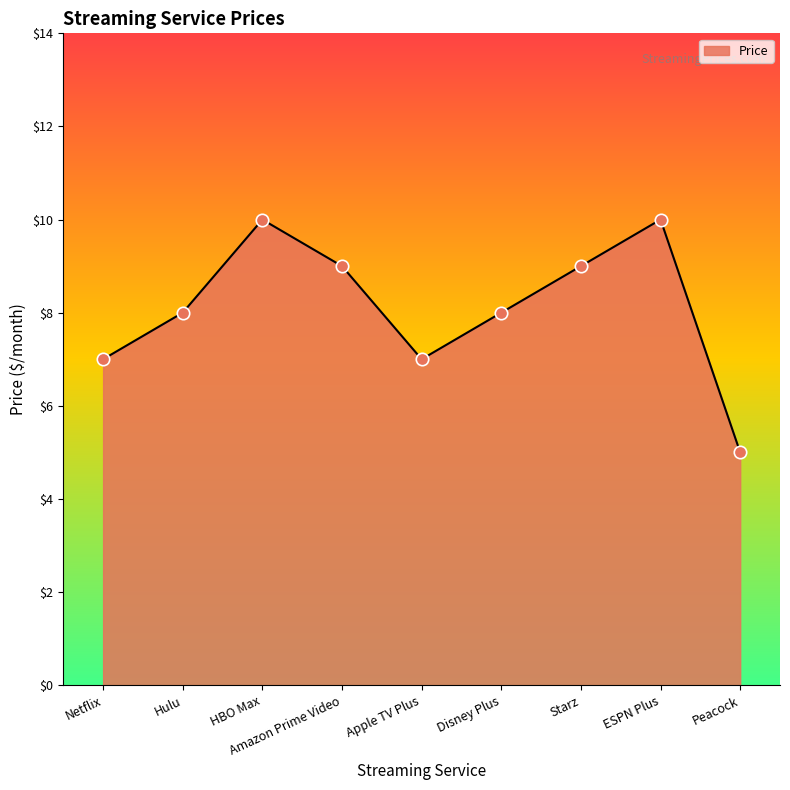

What is the change in value from Disney Plus to Starz?

+1